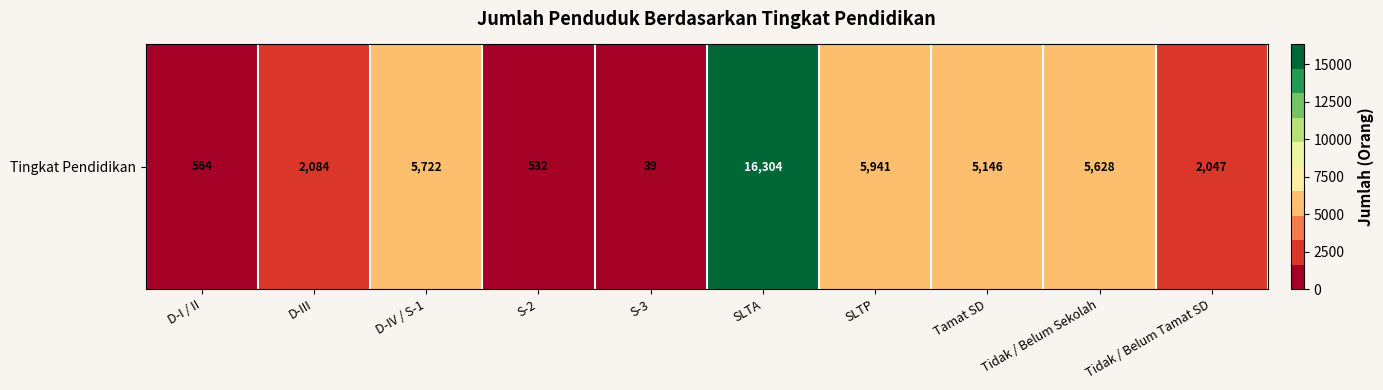

Which has a higher value, Tidak / Belum Tamat SD or Tamat SD?

Tamat SD